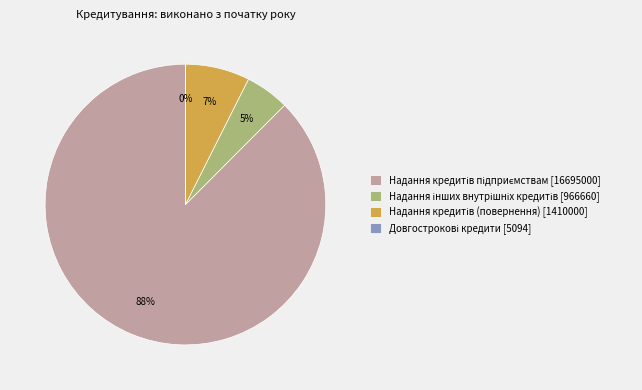

Does any single category account for the majority?

Yes